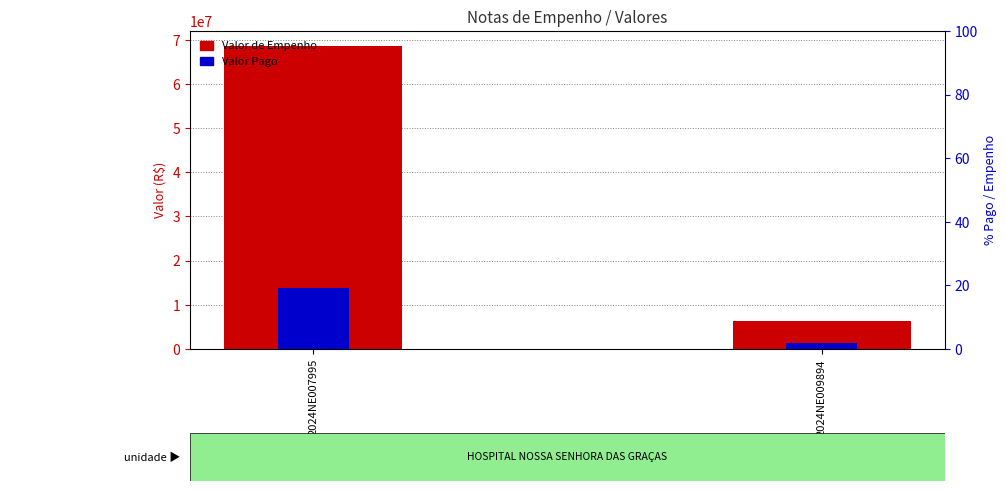

What is the difference between the highest and lowest values at 2024NE007995?

54839309.8